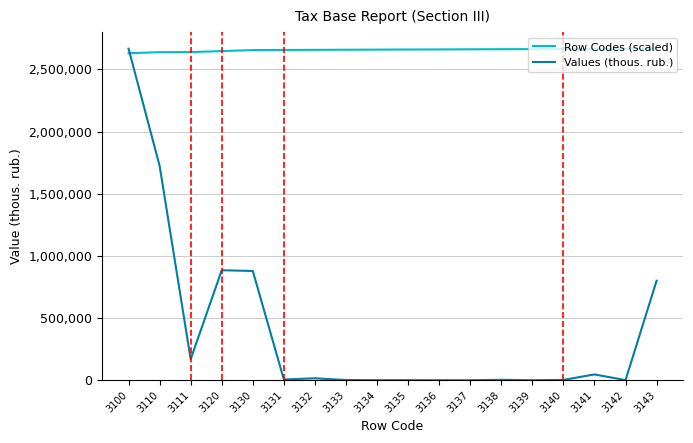

True or false: Row Codes (scaled) and Values (thous. rub.) cross at least once.

True